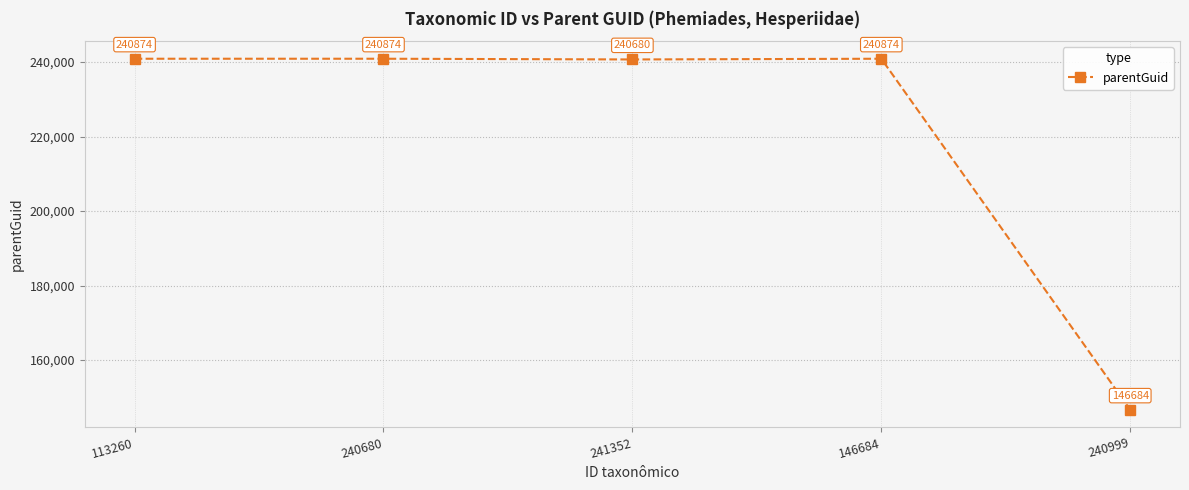

What position from the right is 241352?

3